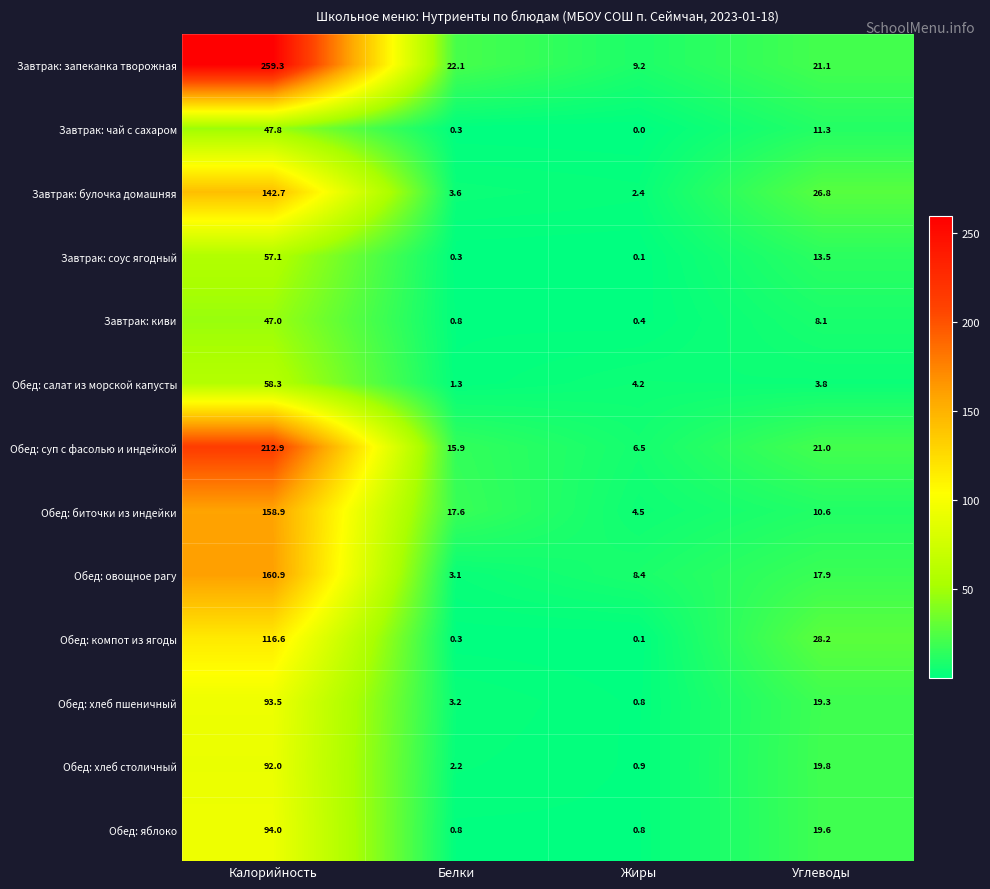

True or false: Обед: хлеб столичный has a value of 0.3 at Жиры.

False